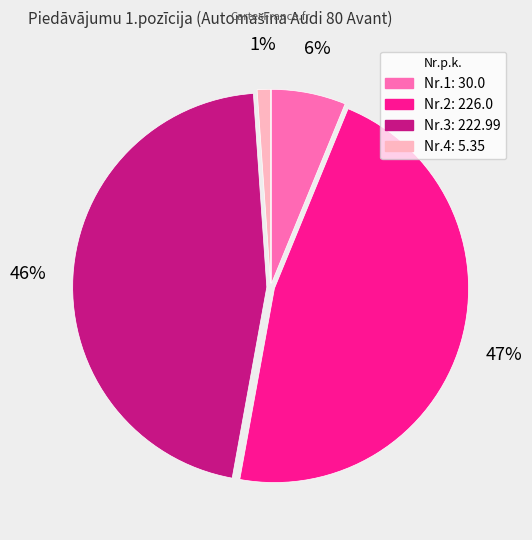

Is there any slice that represents more than half of the pie?

No